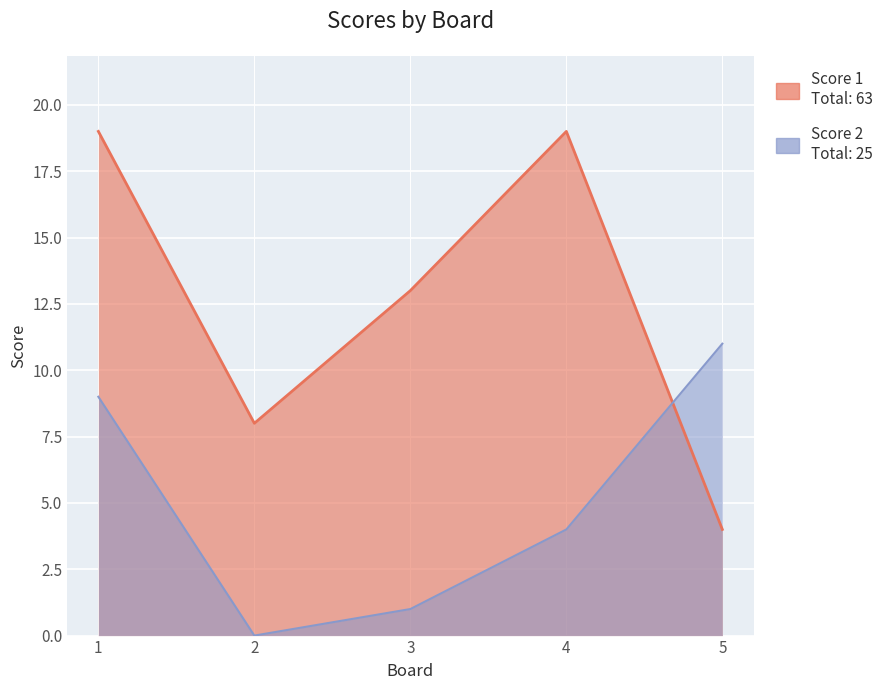

What is the spread (max minus min) of values at 1?

10